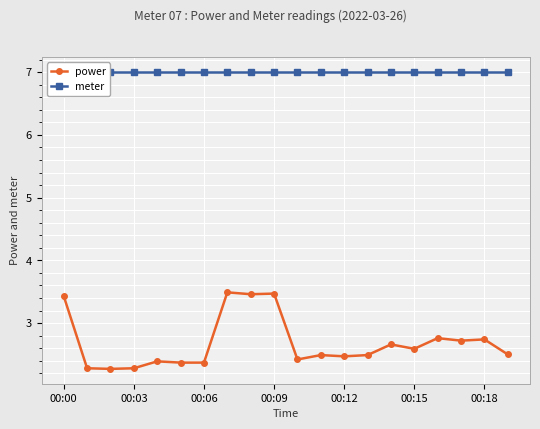

True or false: power and meter intersect in this chart.

False